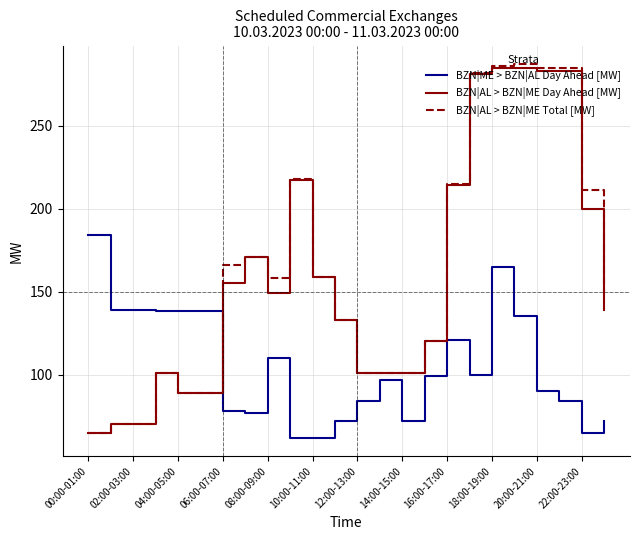

Which series has the largest range (max minus min)?

BZN|AL > BZN|ME Total [MW]